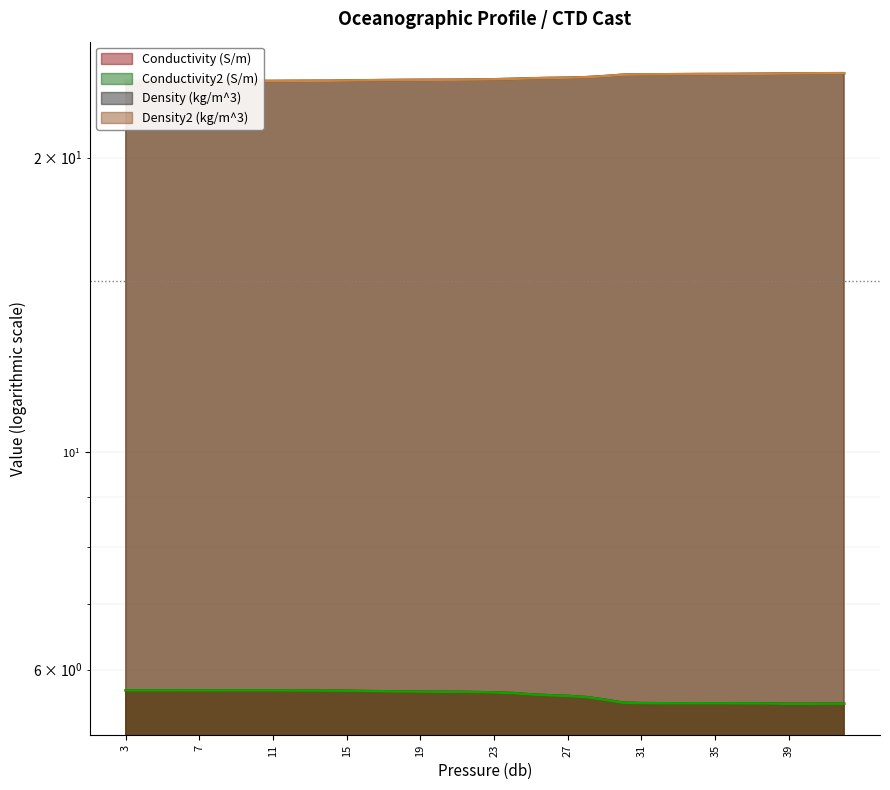

How many categories are shown in the chart?

40